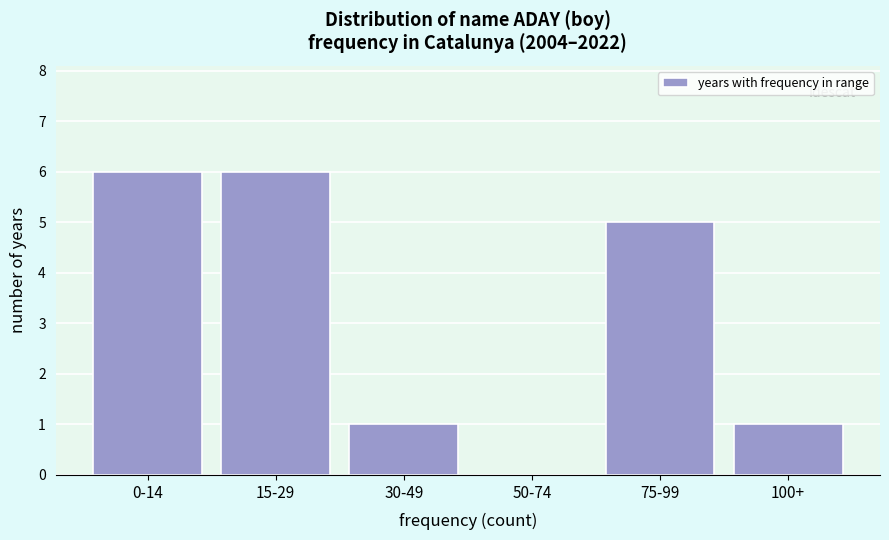

Reading left to right, extract all data points from this chart.

0-14=6	15-29=6	30-49=1	50-74=0	75-99=5	100+=1